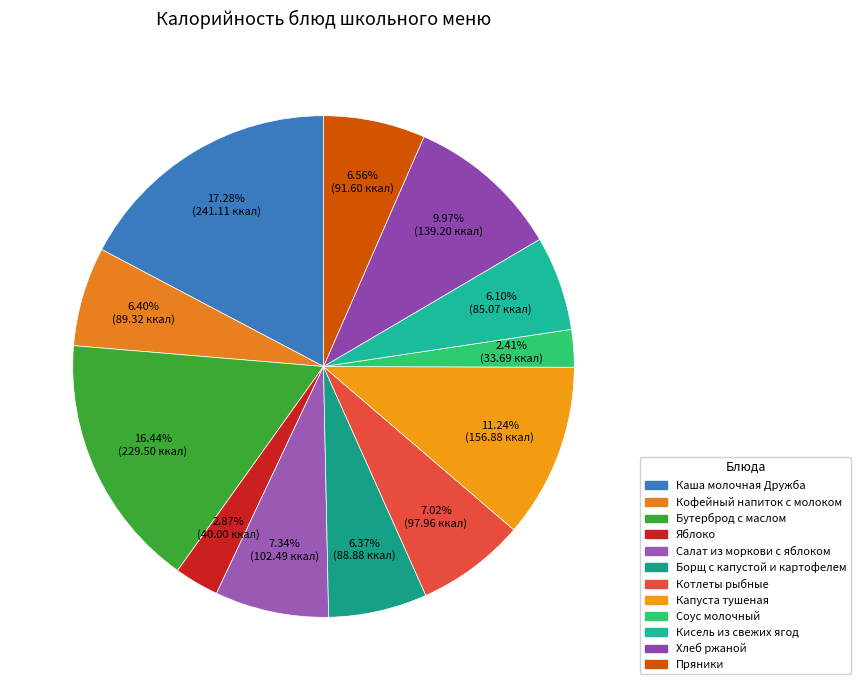

What is the change in value from Каша молочная Дружба to Пряники?

-149.5